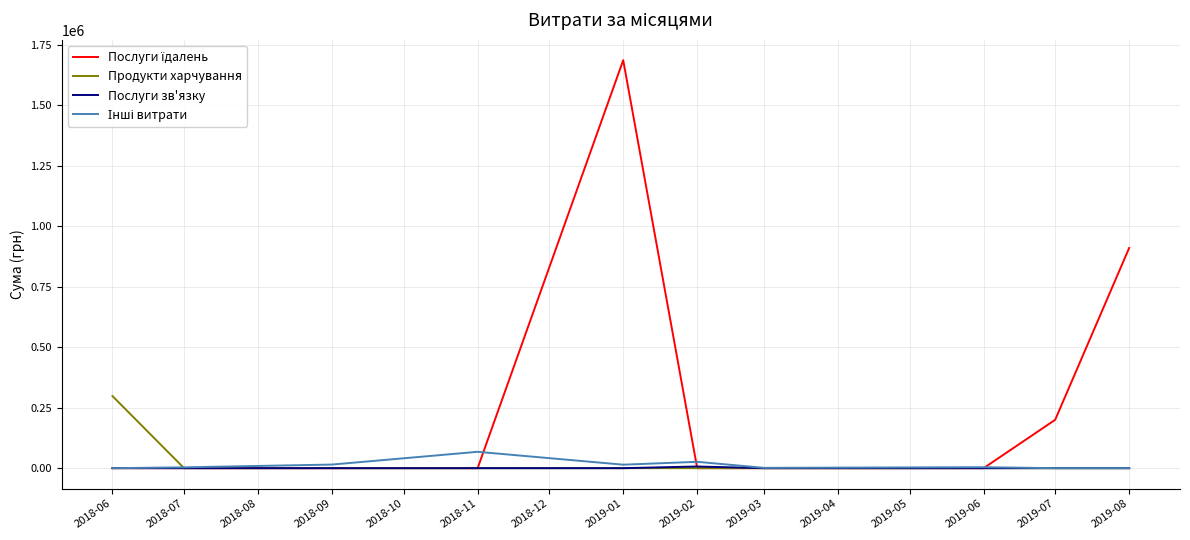

What is the maximum value shown in the chart?

1685843.0